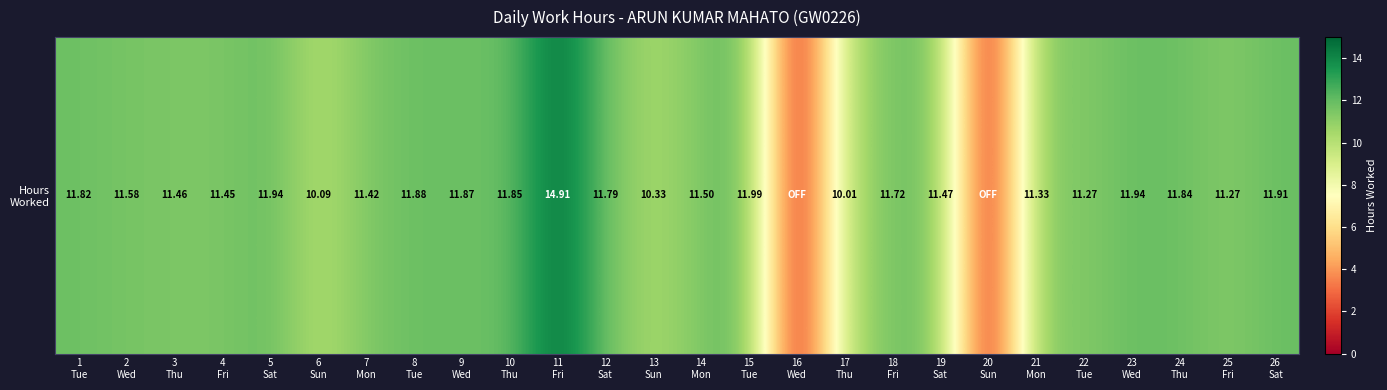

Where is the data nearest to the value 7?

17
Thu